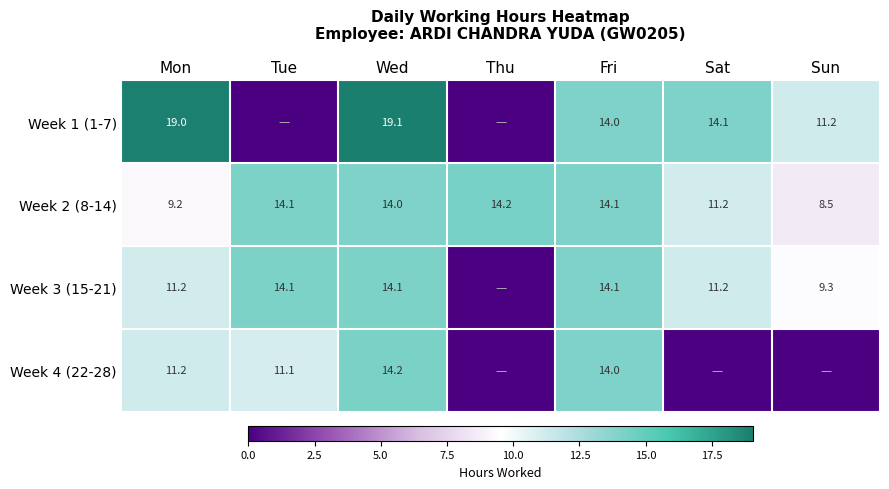

Is the value of Week 4 (22-28) at Wed greater than the value of Week 1 (1-7) at Mon?

No